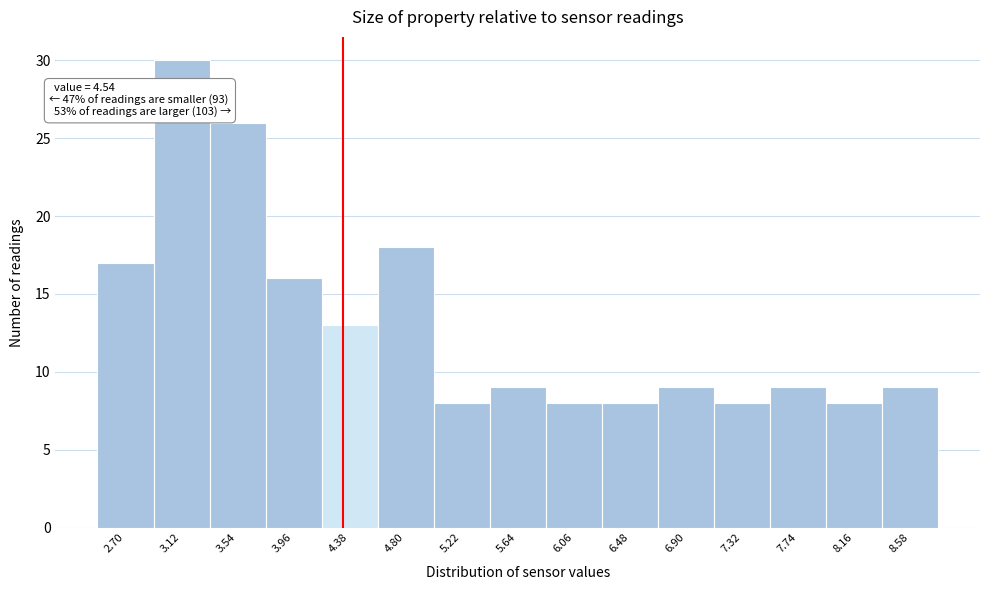

Reading left to right, what are all the values shown in this chart?

17	30	26	16	13	18	8	9	8	8	9	8	9	8	9